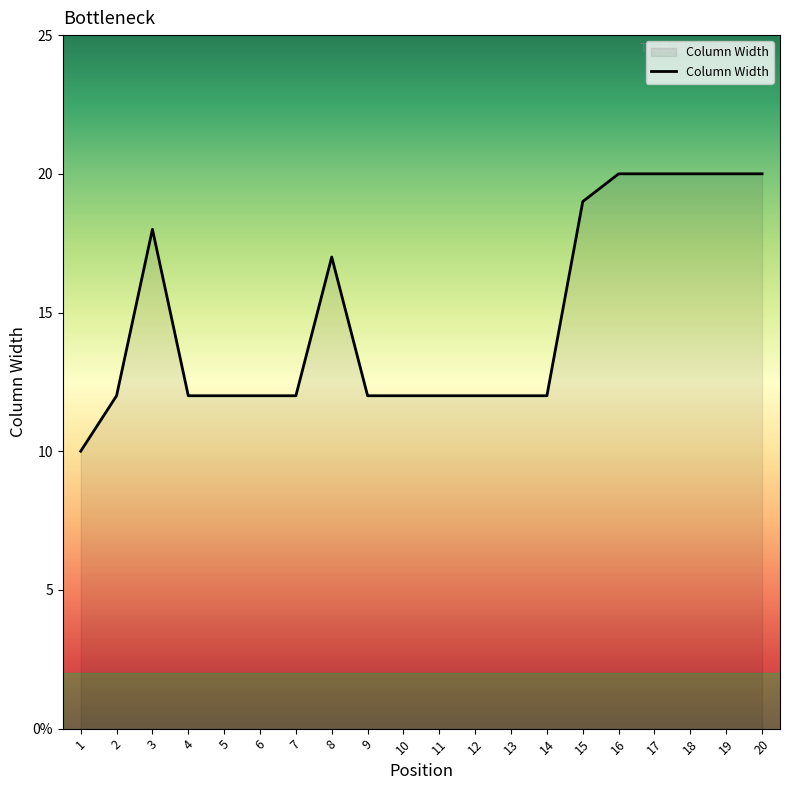

What is the value of the 8th point from the left?

17